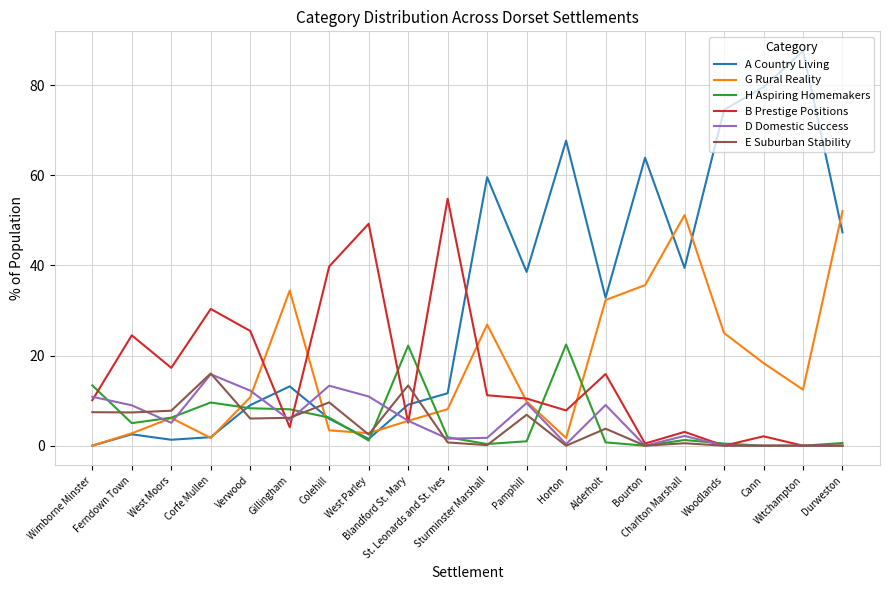

Where is the first local maximum for D Domestic Success?

Corfe Mullen